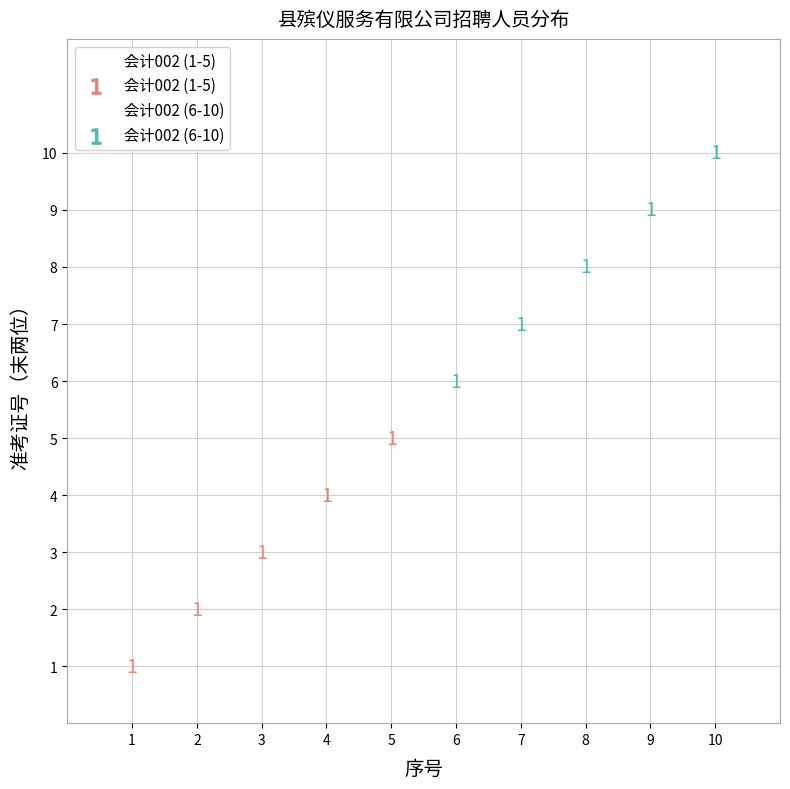

Which series contains the highest Y value?

会计002 (6-10)